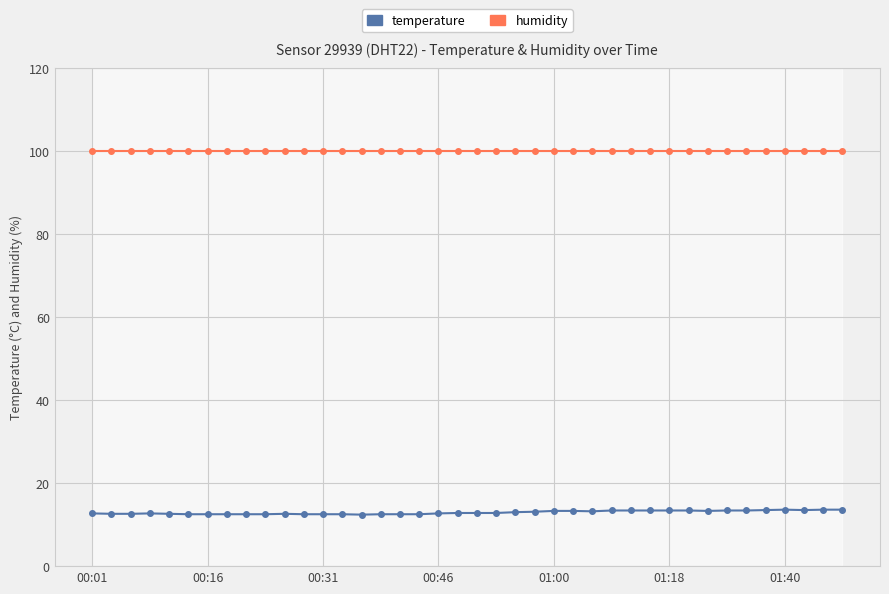

Rank the series at 19 from highest to lowest value.

humidity, temperature